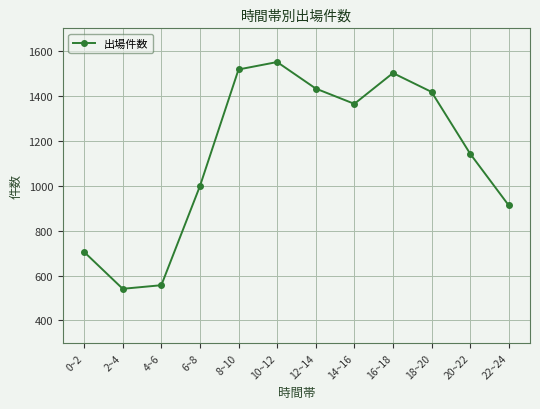

Does the chart display data point markers on the line(s)?

Yes